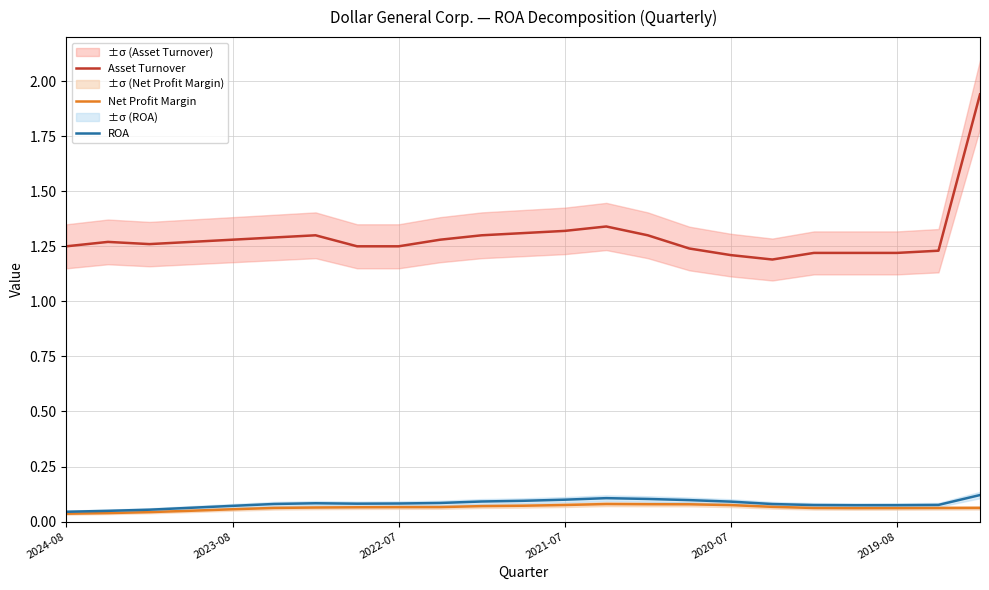

The value of Asset Turnover at 18 is 1.2. True or false?

True